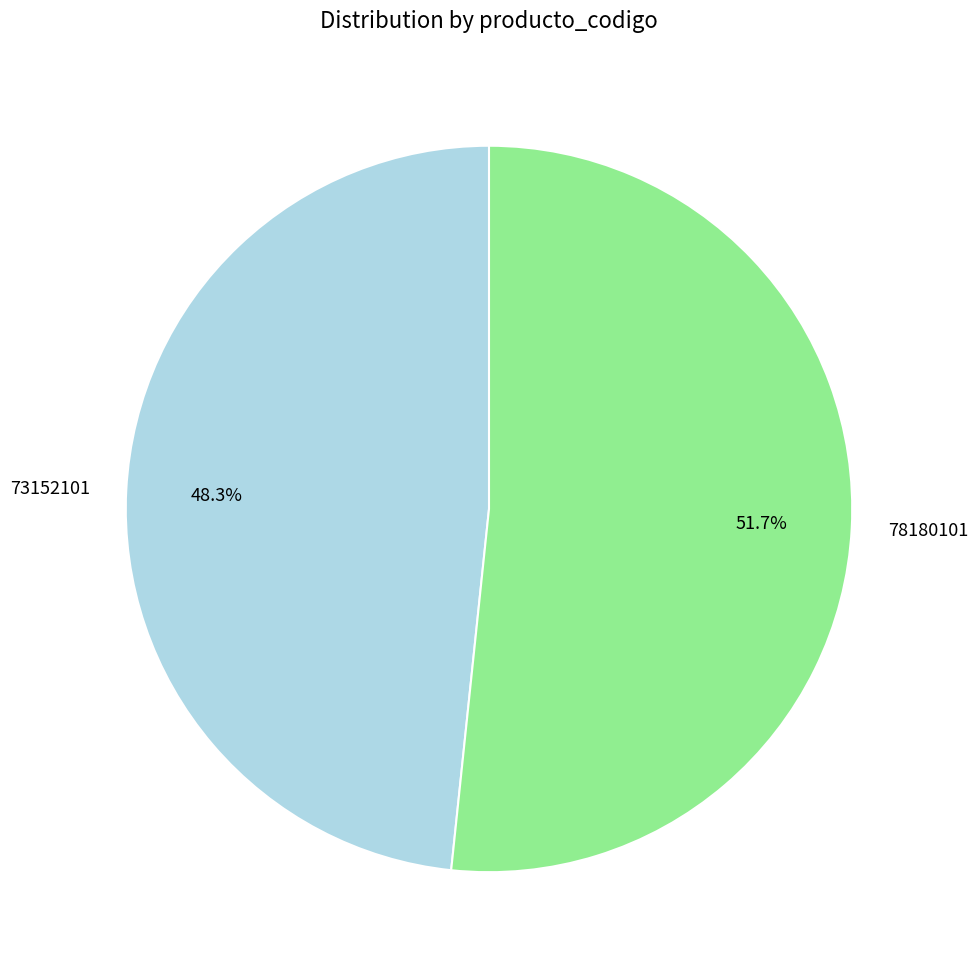

To the nearest percent, what is the combined percentage of 73152101 and 78180101?

100%